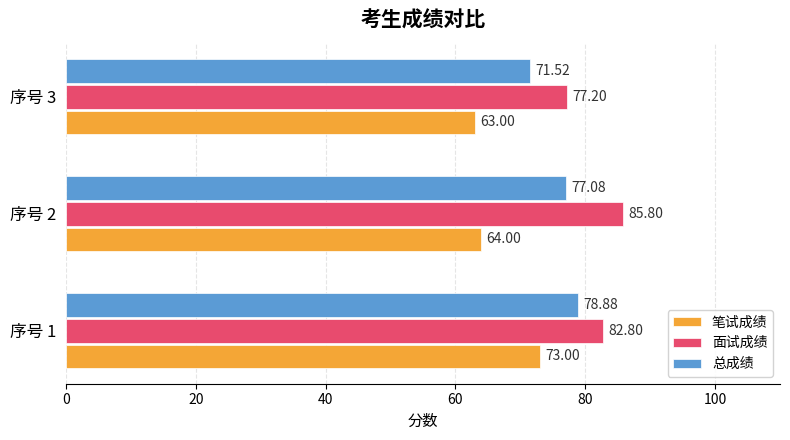

What is the spread (max minus min) of values at 序号 3?

14.2